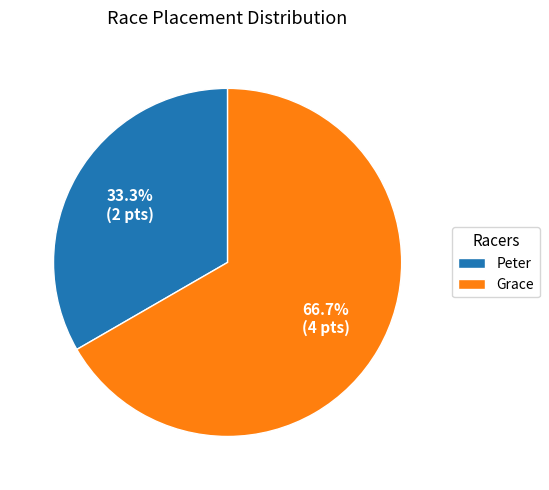

Combined, do Peter and Grace account for over 50%?

Yes